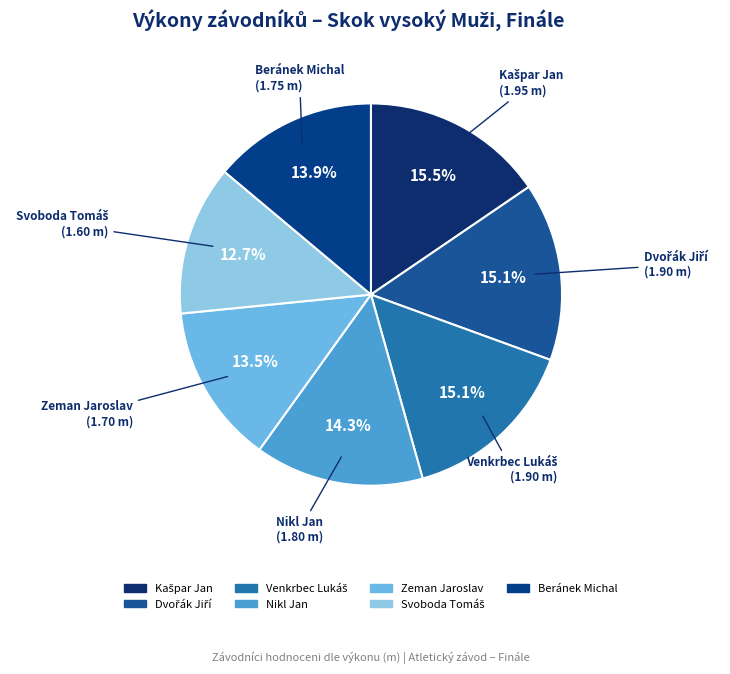

Is there a majority slice in this chart?

No